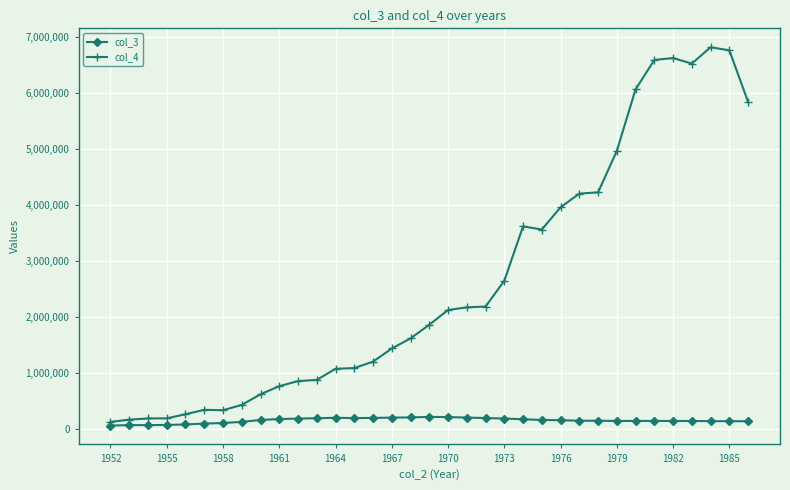

Which series has the widest spread of values?

col_4